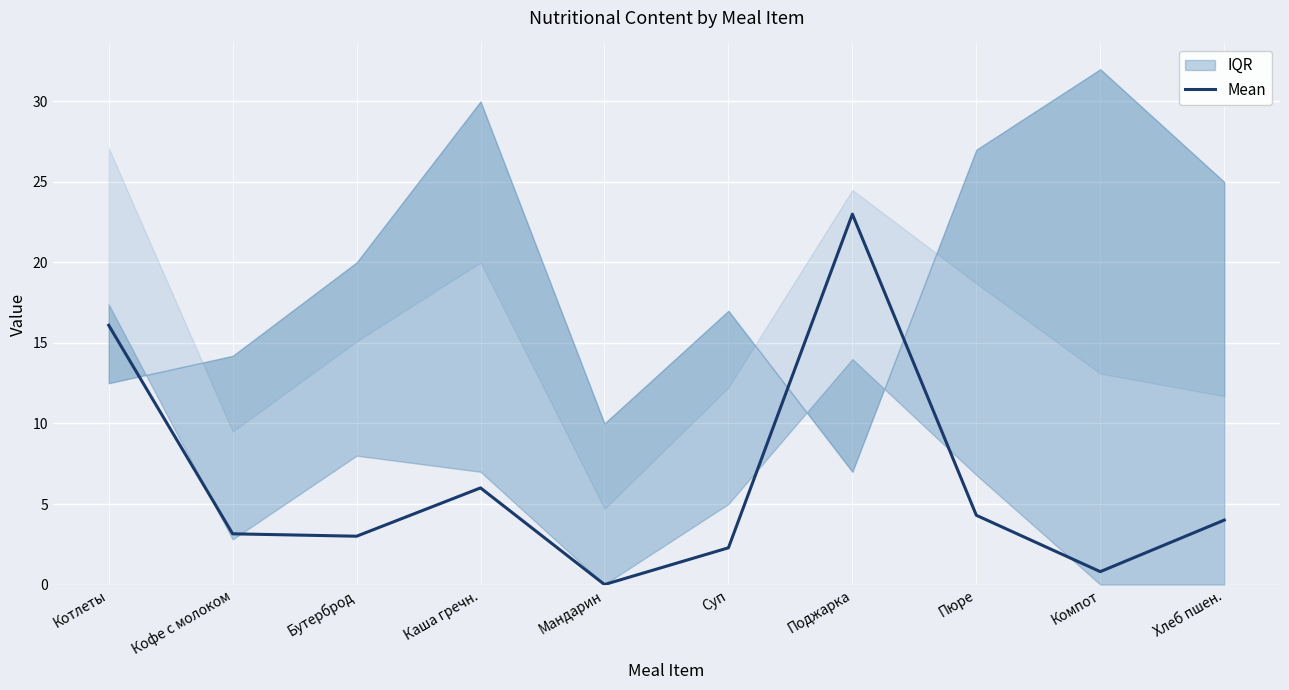

Which category has the lowest value across all series?

Мандарин